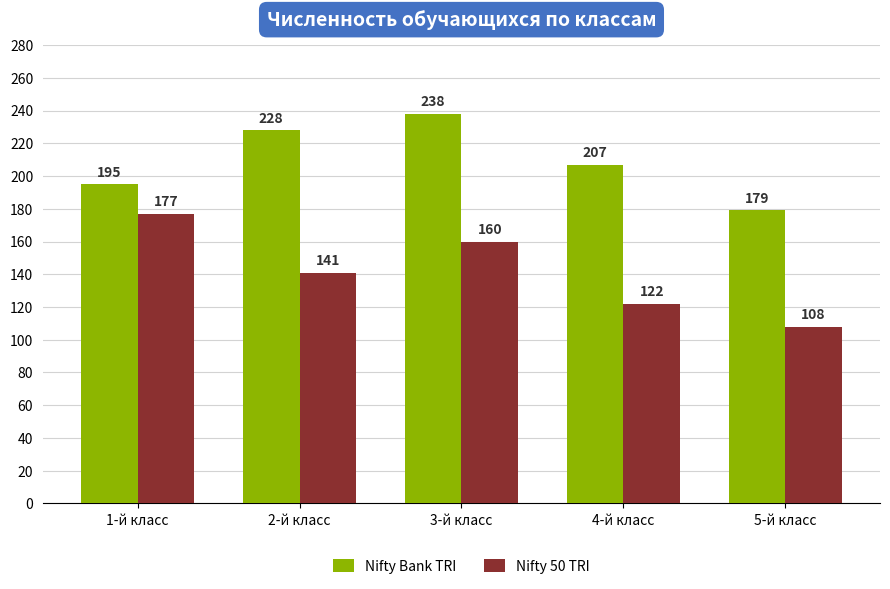

How many groups of bars are there?

5